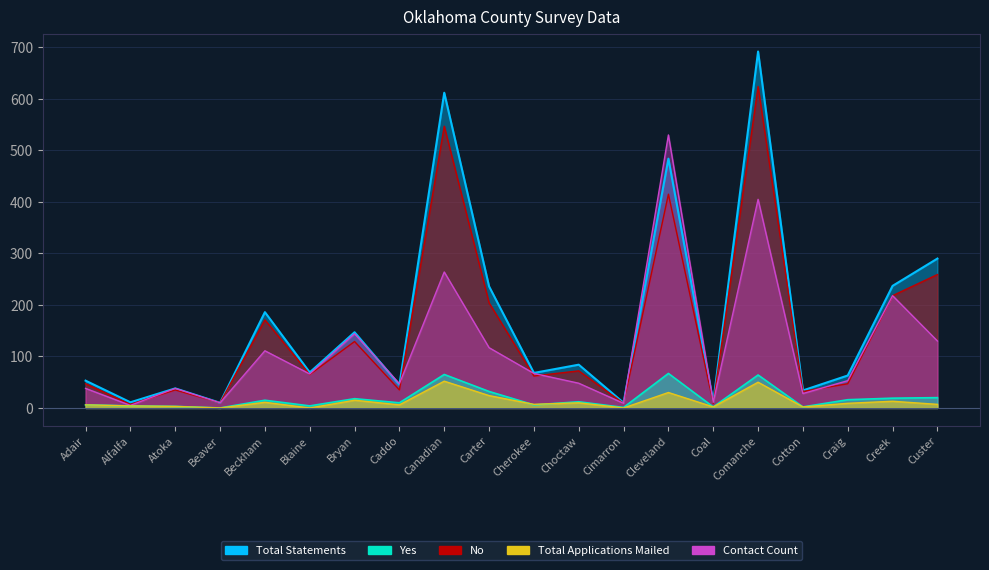

Which category has the lowest value across all series?

Beaver